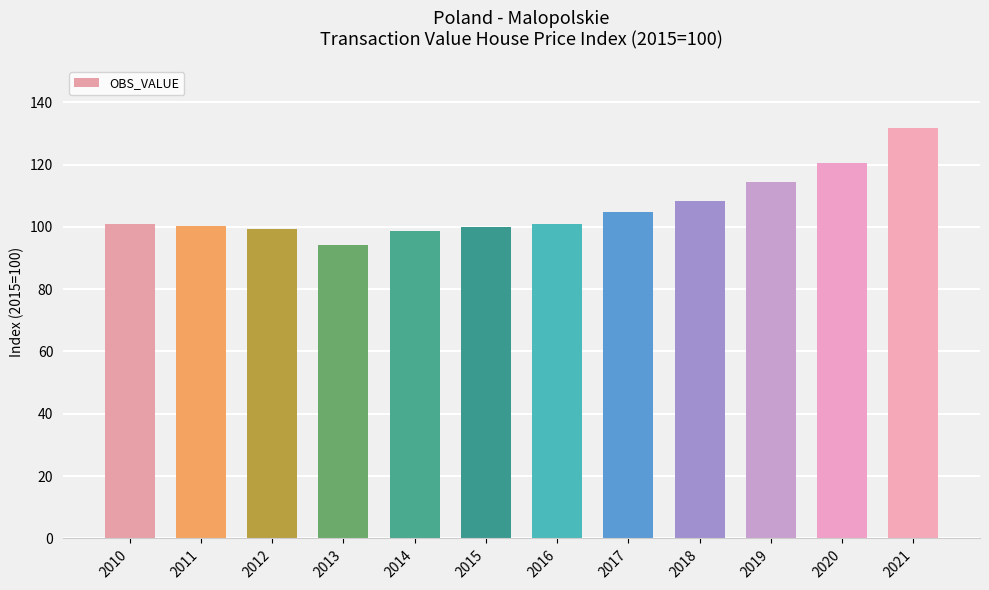

What is the change in value from 2010 to 2020?

+19.5